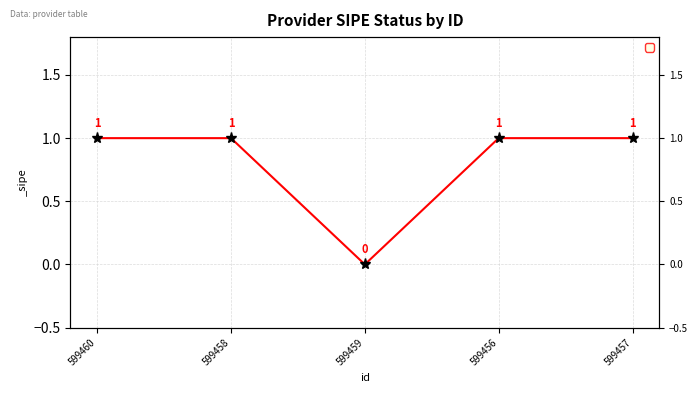

Reading right to left, what are all the values shown in this chart?

1	1	0	1	1